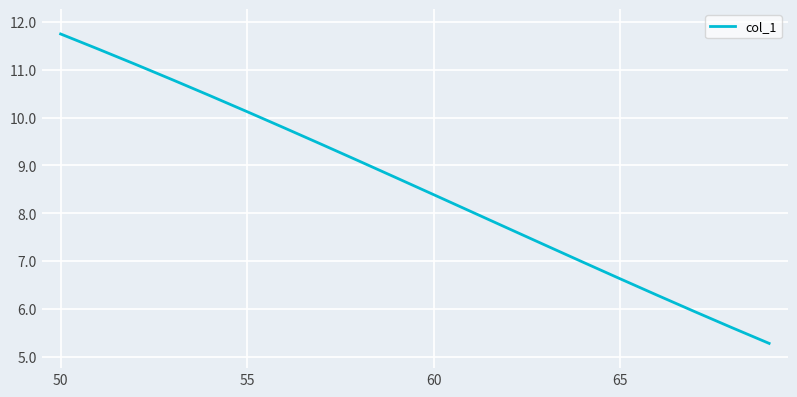

What is the difference between the maximum and minimum values?

6.5